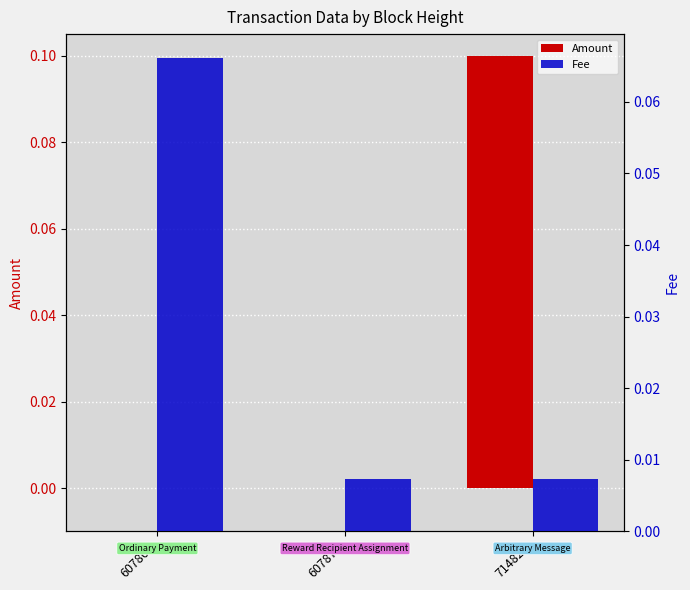

Which category has the lowest value in the Amount series?

607864